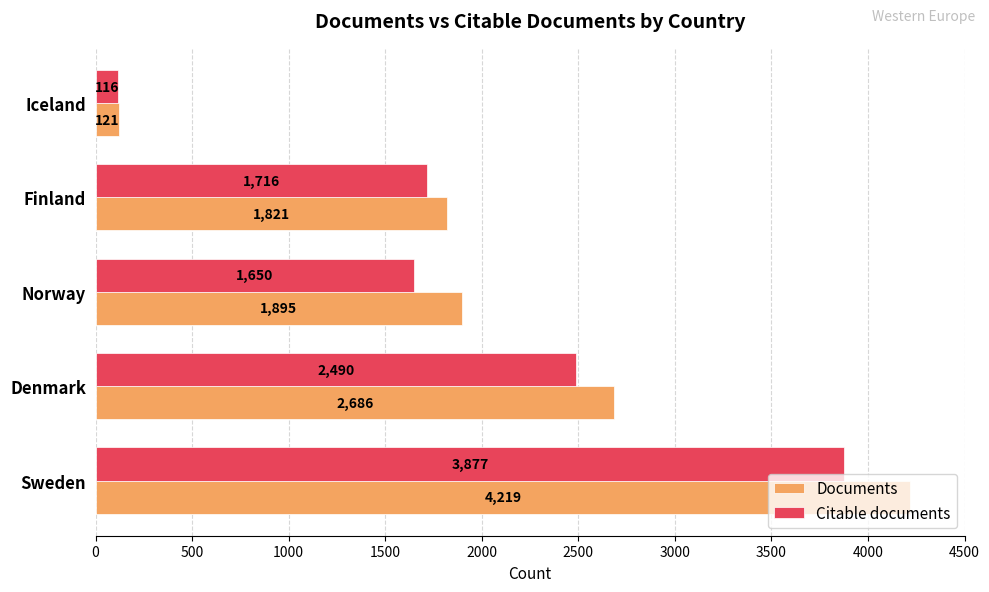

What is the difference between the maximum and minimum values in the Citable documents series?

3761